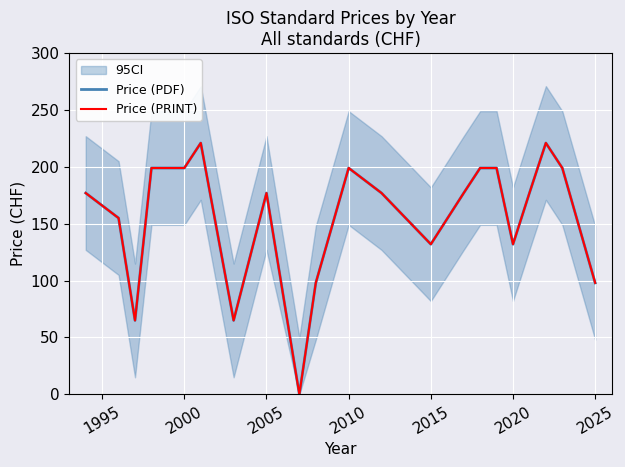

The Price (PRINT) series shows 272 at 17. True or false?

False